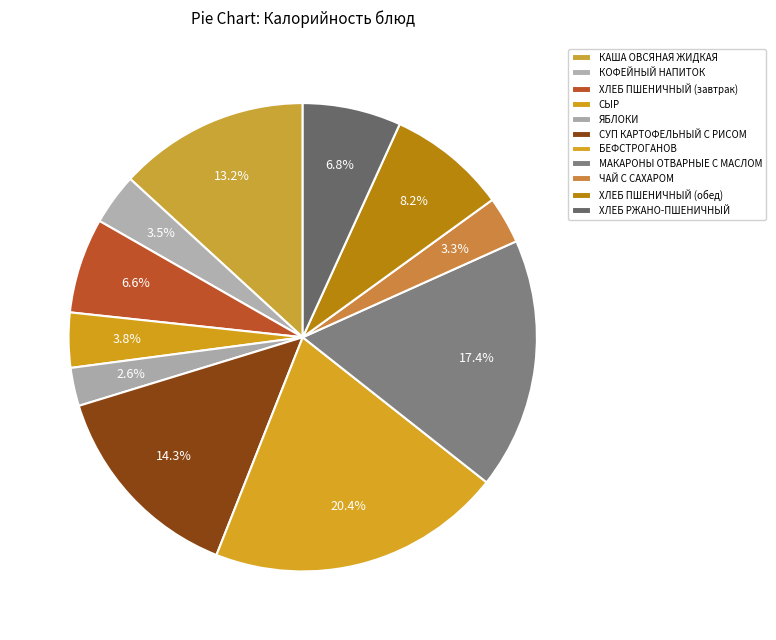

What is the ratio of the value at ХЛЕБ ПШЕНИЧНЫЙ (завтрак) to the value at ХЛЕБ РЖАНО-ПШЕНИЧНЫЙ?

1.0